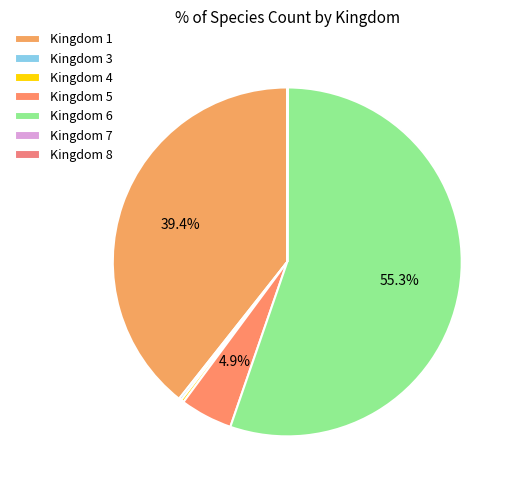

Count the number of slices in the pie.

7